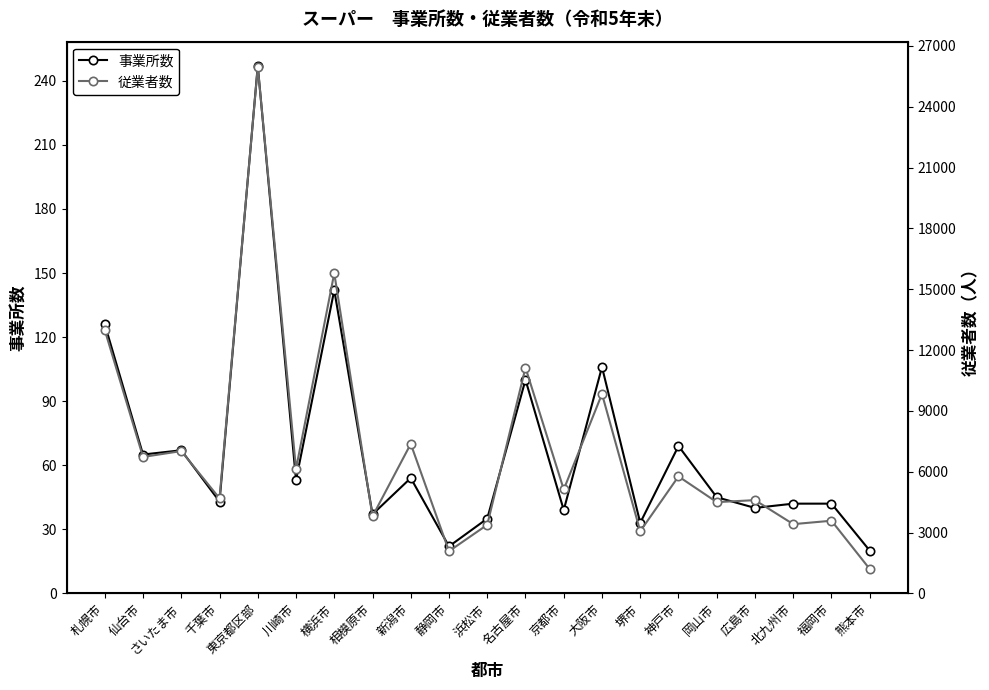

What is the sum of all 事業所数 values?

1427